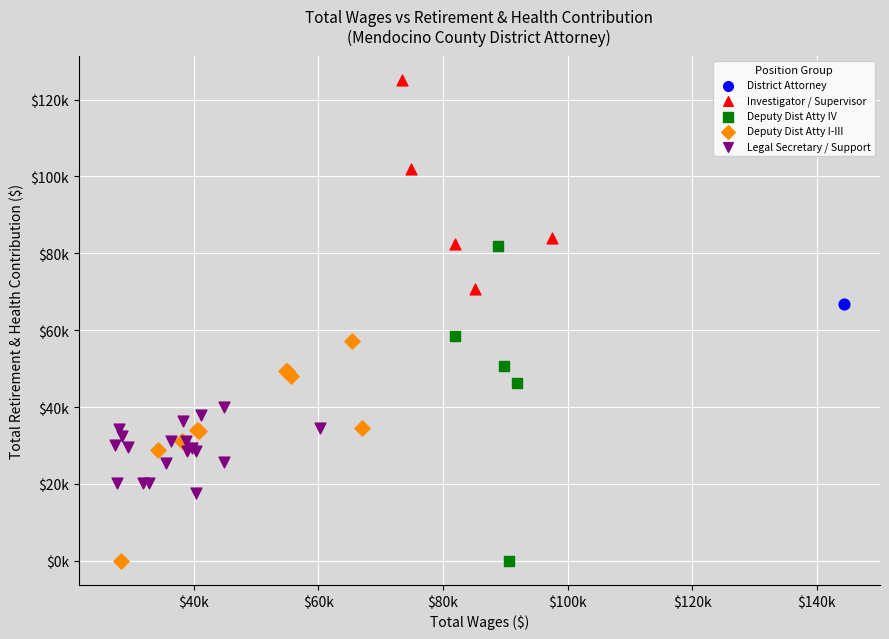

What are all the series names shown in the legend?

District Attorney, Investigator / Supervisor, Deputy Dist Atty IV, Deputy Dist Atty I-III, Legal Secretary / Support